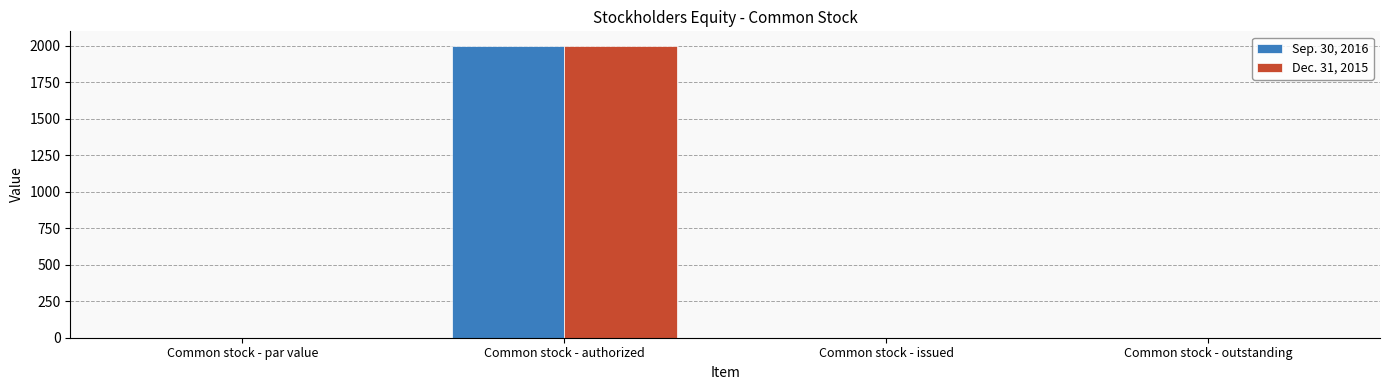

The Dec. 31, 2015 series shows 560 at Common stock - authorized. True or false?

False